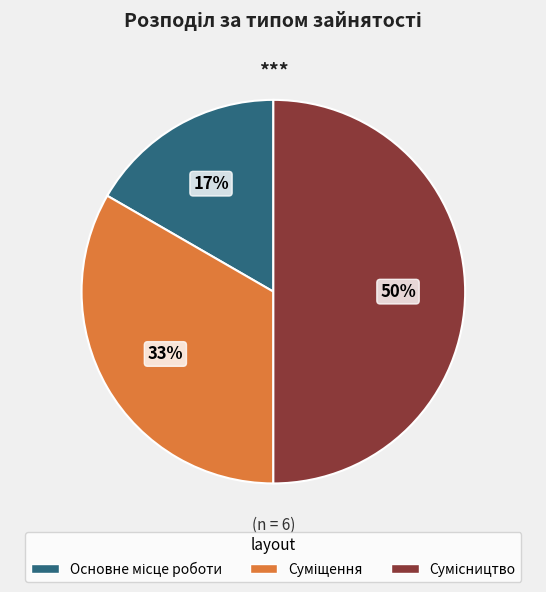

To the nearest percent, what is the difference between the largest and smallest slice percentages?

33%